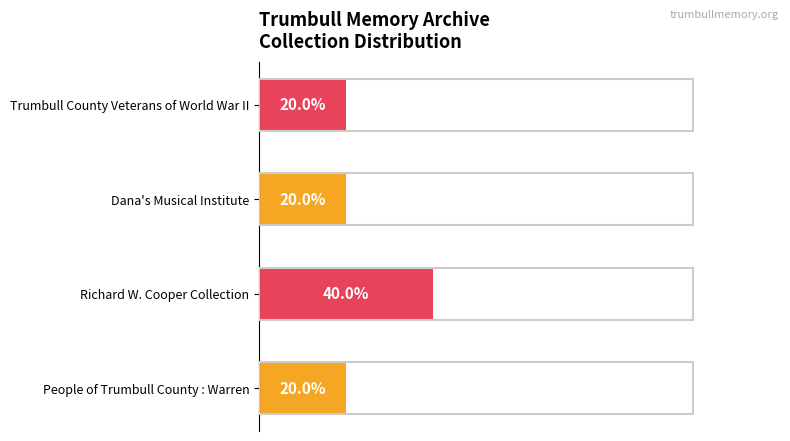

Which has a higher value, Richard W. Cooper Collection or Dana's Musical Institute?

Richard W. Cooper Collection